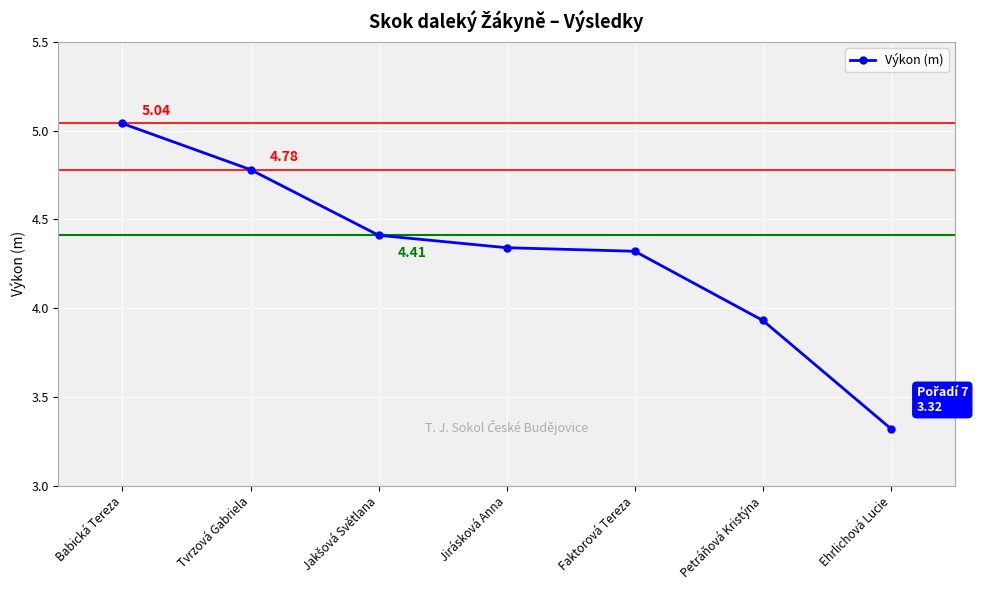

Which category has the highest value across all series?

Babická Tereza